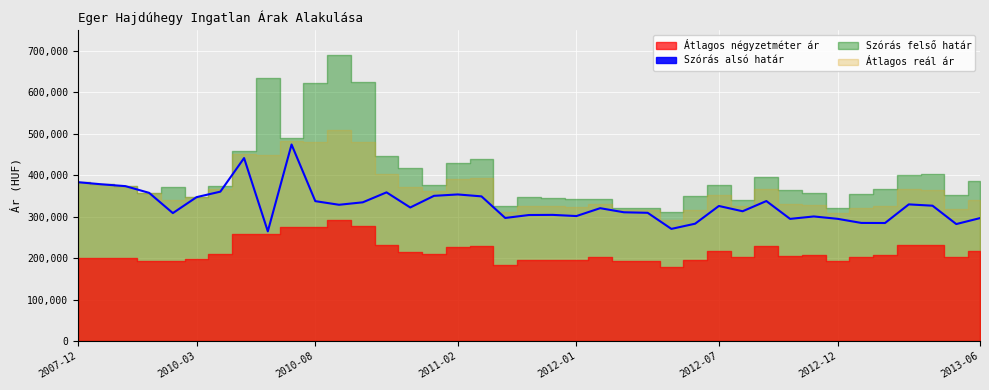

What is the change in value from 2007-12 to 2011-02?

-29555